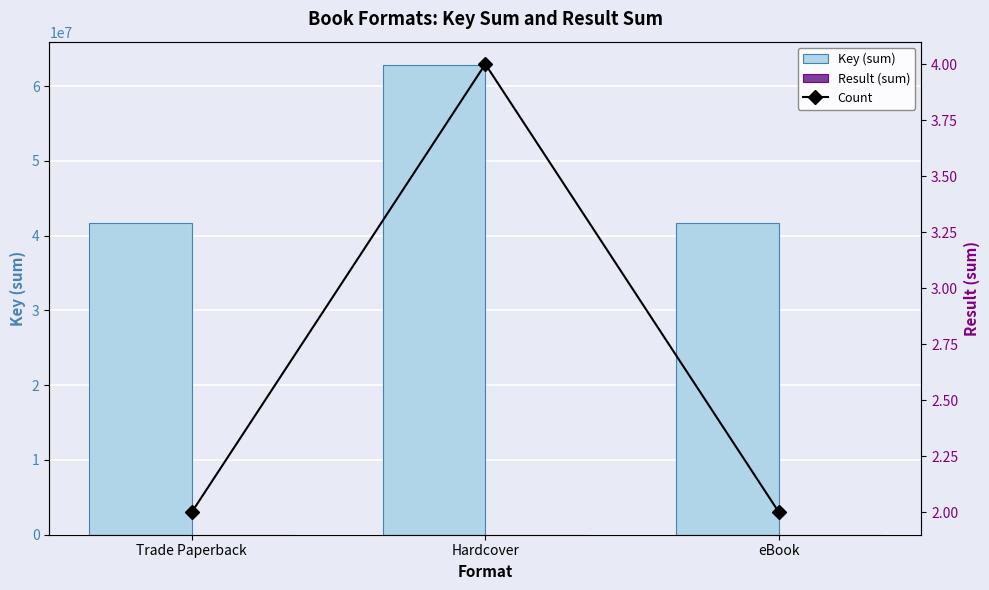

The Result (sum) series shows -5 at eBook. True or false?

False